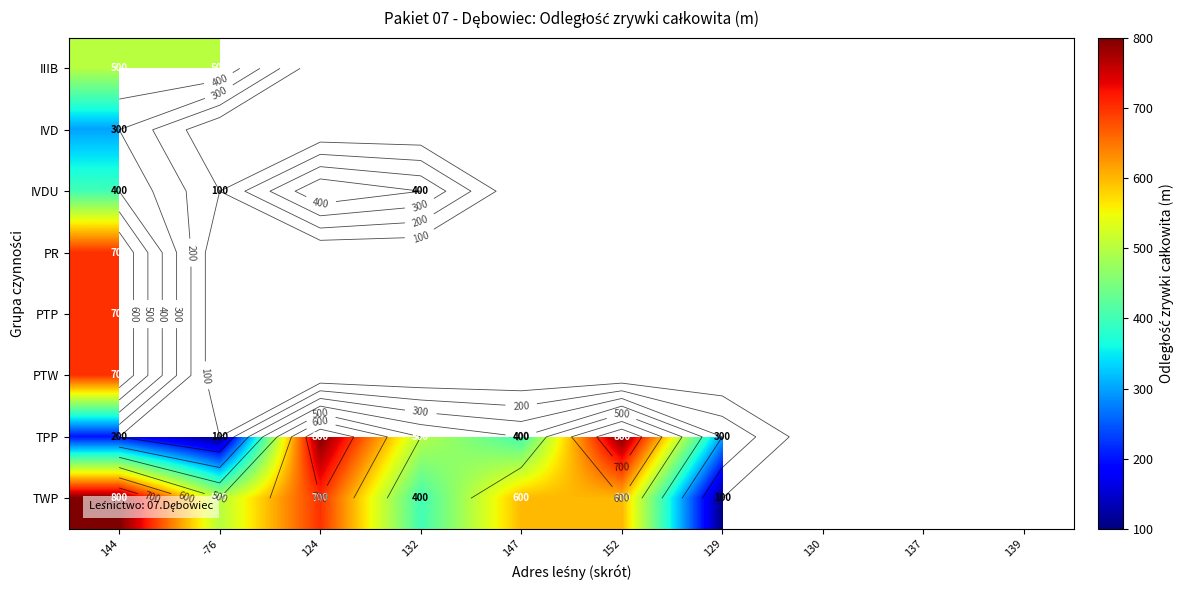

Where is IVDU nearest to the value 300?

144